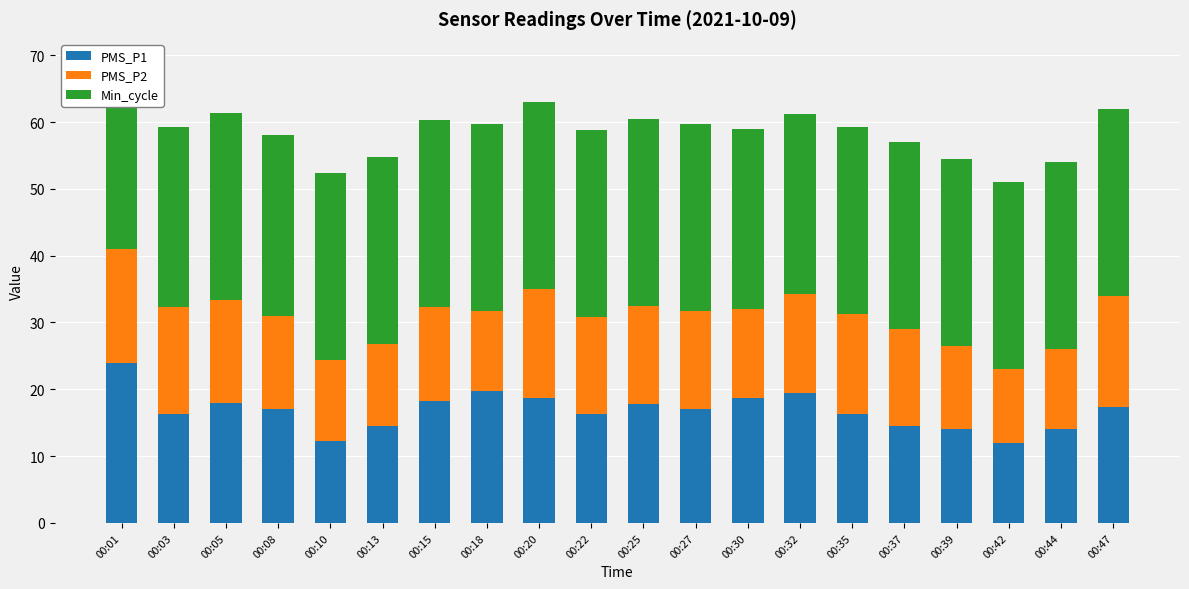

The PMS_P1 series shows 14.0 at 00:39. True or false?

True